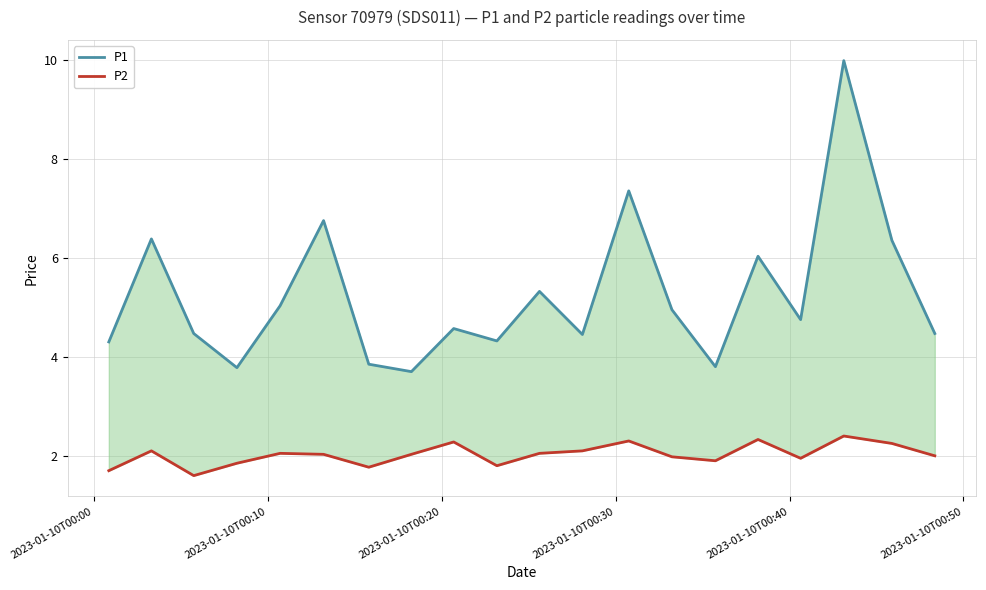

The value of P2 at 17 is 1.2. True or false?

False